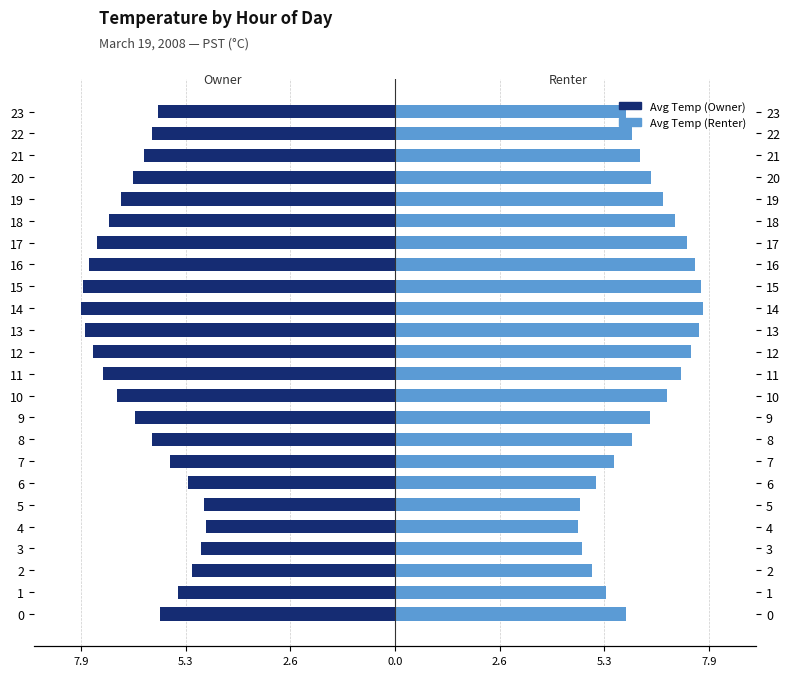

Is it true that Avg Temp (Renter) equals 6.2 at 21?

True